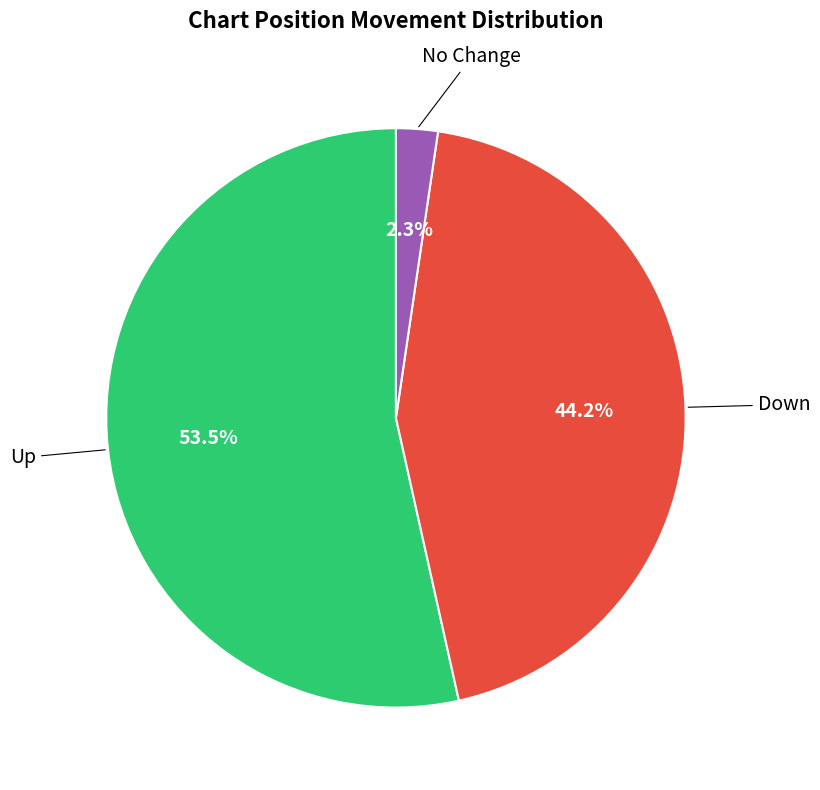

Is there any slice that represents more than half of the pie?

Yes